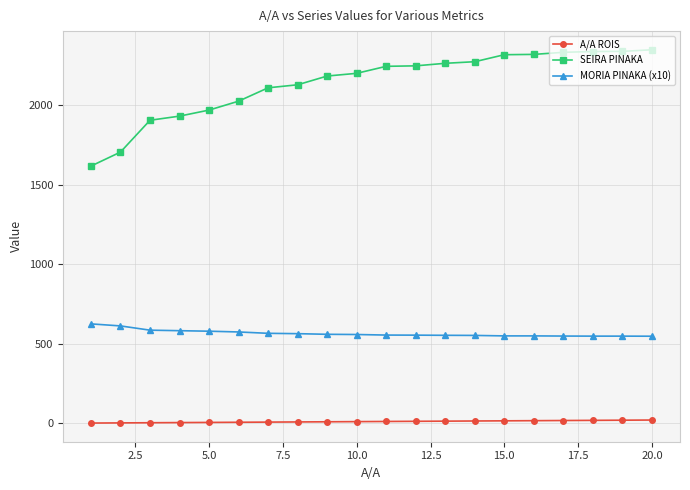

Which series has the widest spread of values?

SEIRA PINAKA